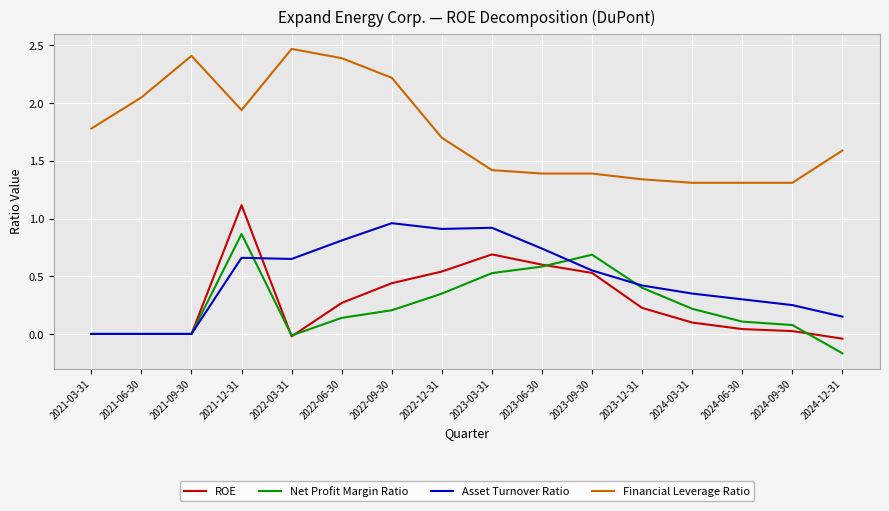

Between 2023-03-31 and 2024-12-31, which series saw the biggest shift?

Asset Turnover Ratio